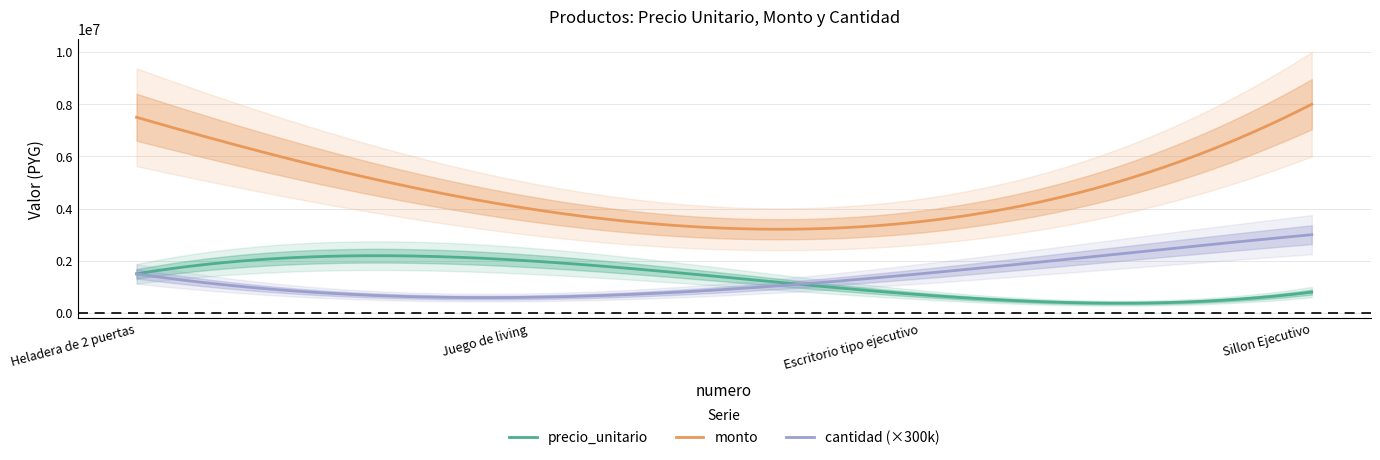

What are all the series names shown in the legend?

precio_unitario, monto, cantidad